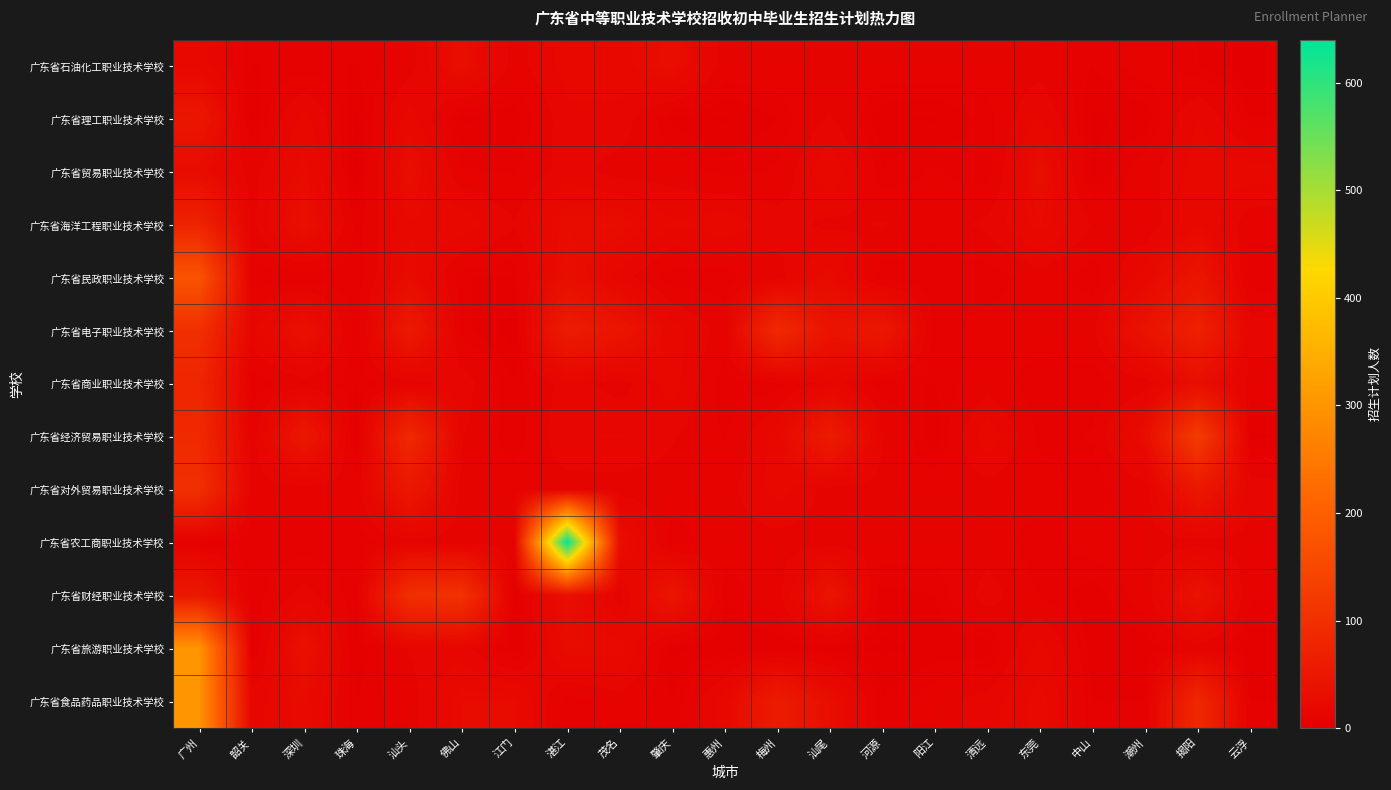

What is the total value across all series at 江门?

99